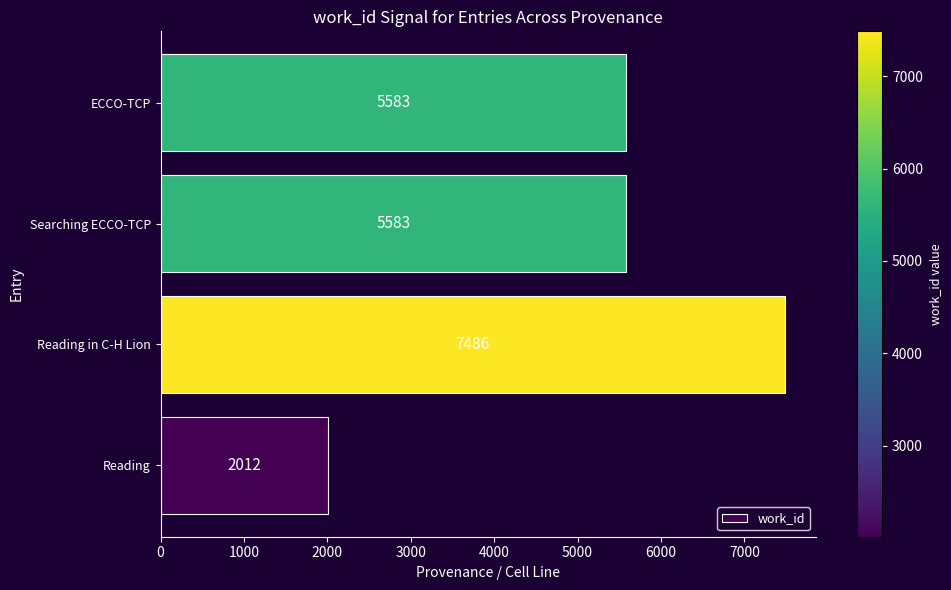

Are the bars horizontal?

Yes